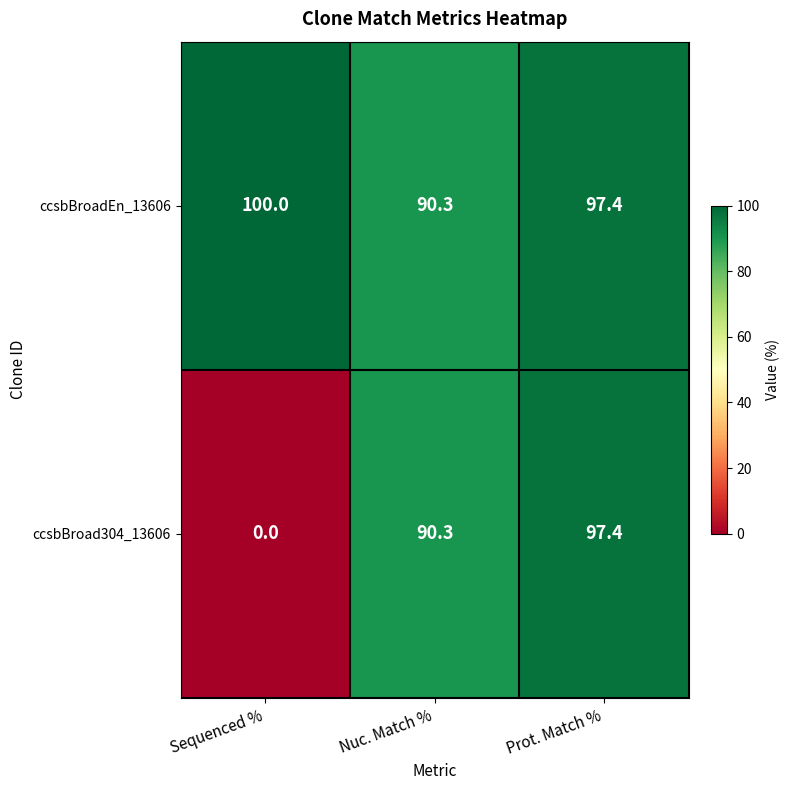

Is it true that ccsbBroadEn_13606 equals 138.8 at Nuc. Match %?

False